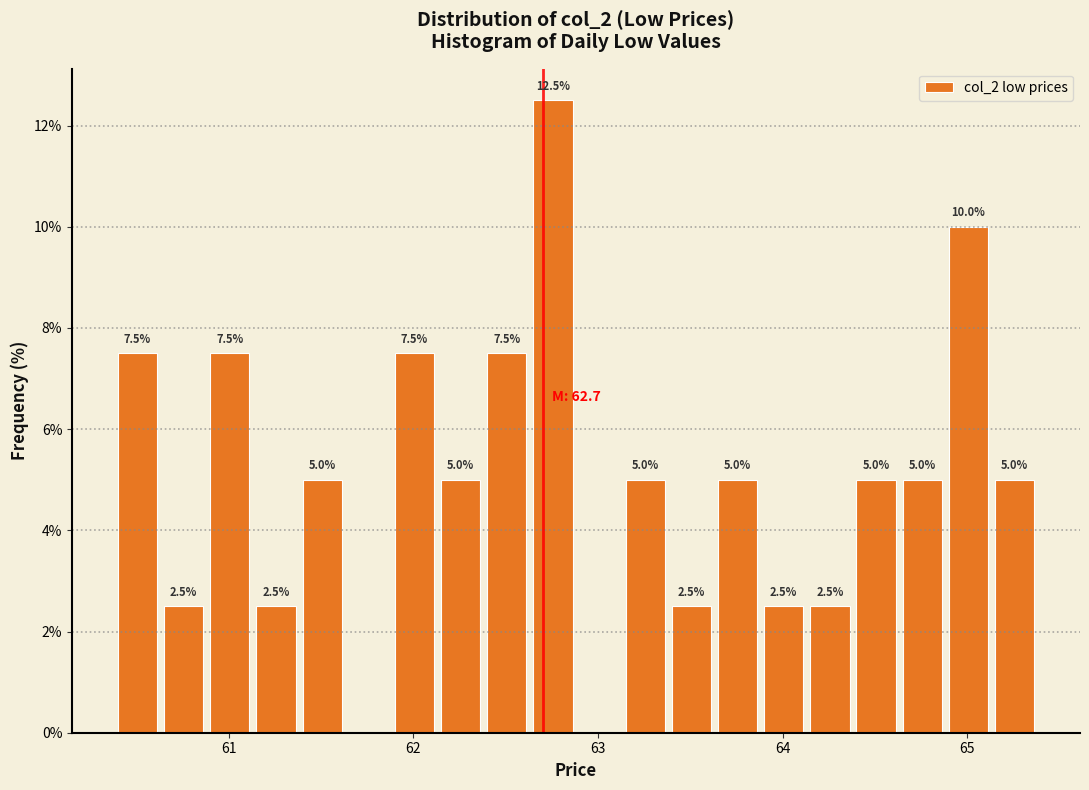

Read against the x-axis, roughly where is the centre of the tallest bar?

62.8